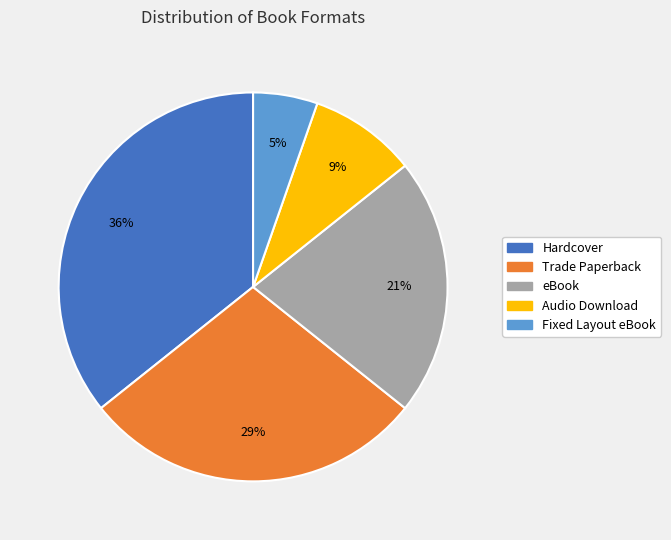

Between eBook and Hardcover, which is larger?

Hardcover